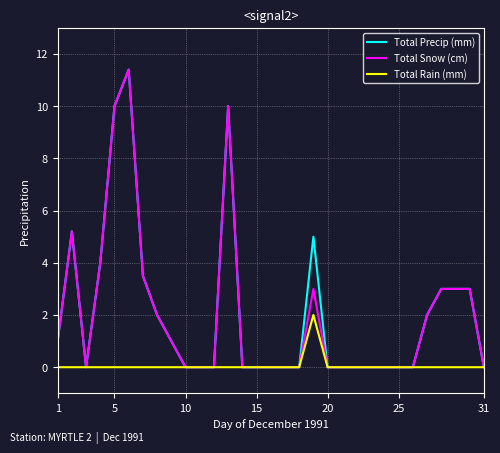

What is the maximum value shown in the chart?

11.4